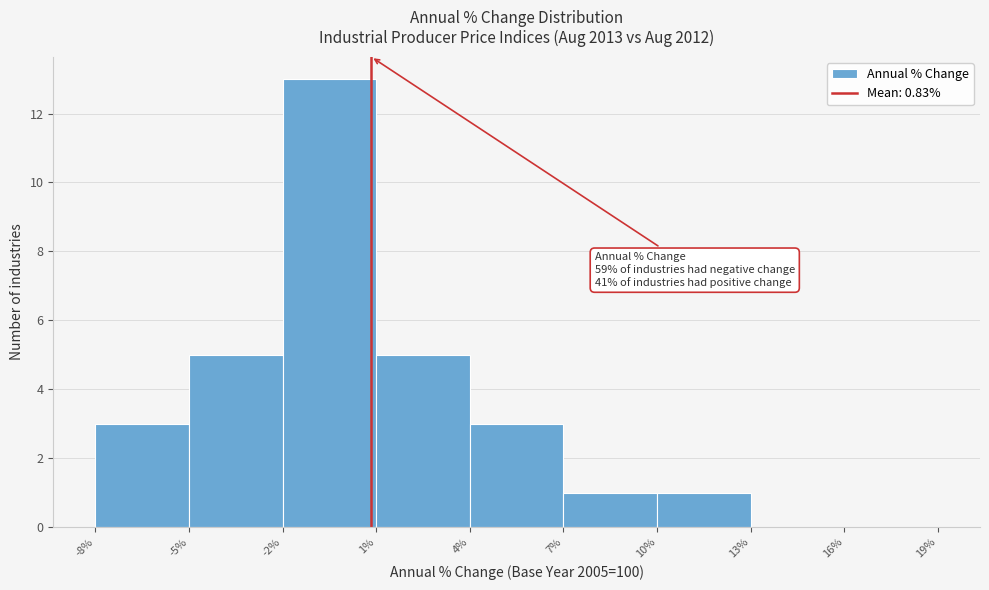

Which range on the x-axis has the tallest bar?

-2% to 1%